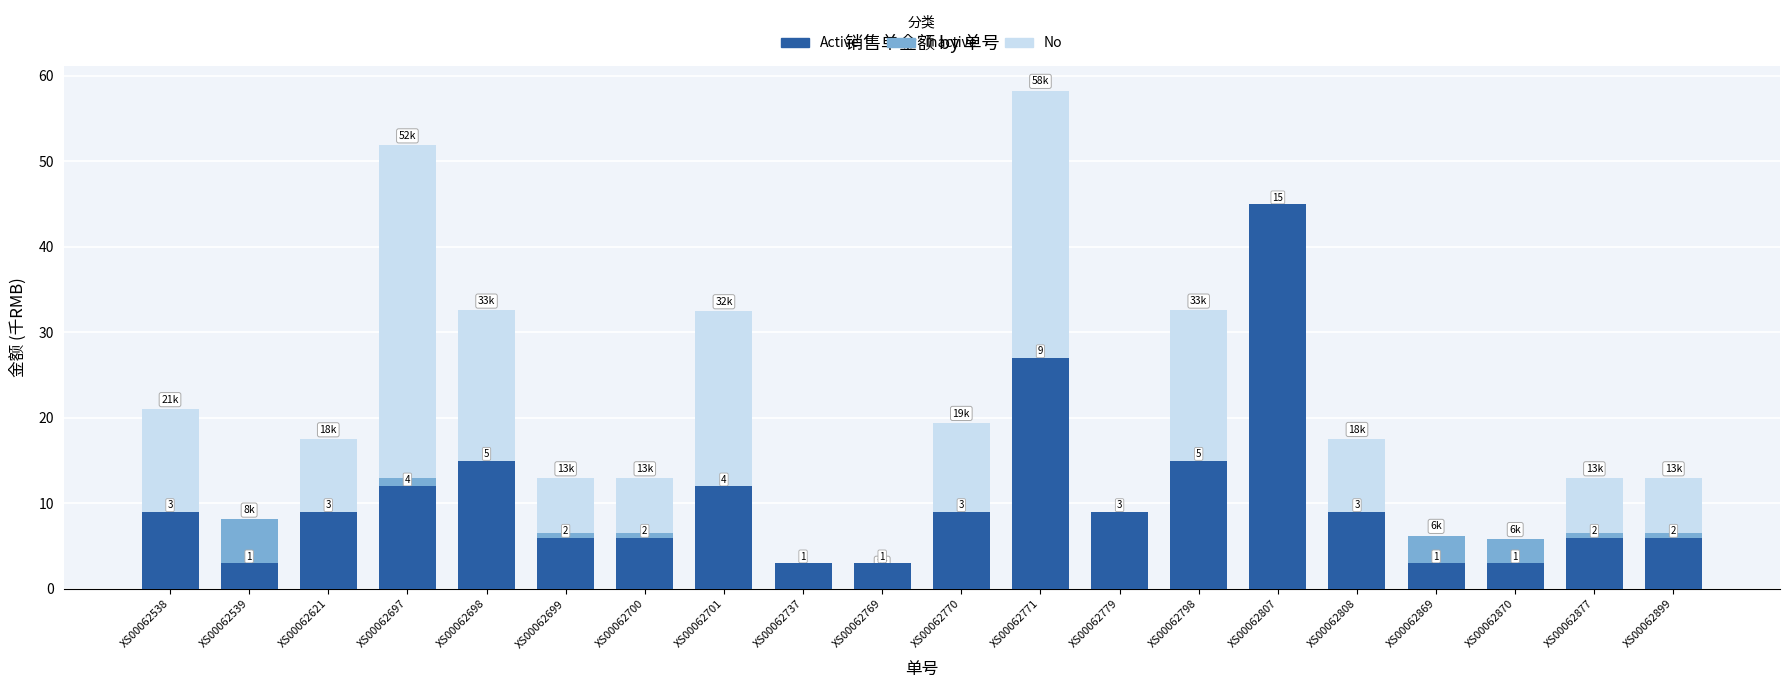

The value of No at XS00062779 is 6.3. True or false?

True